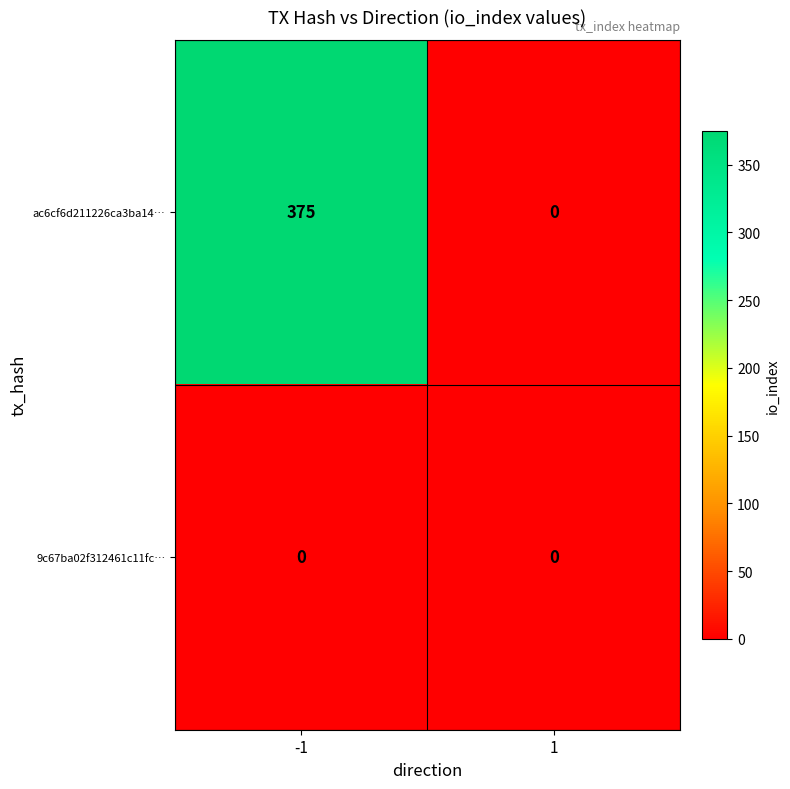

True or false: ac6cf6d211226ca3ba14… has a value of 375 at -1.

True